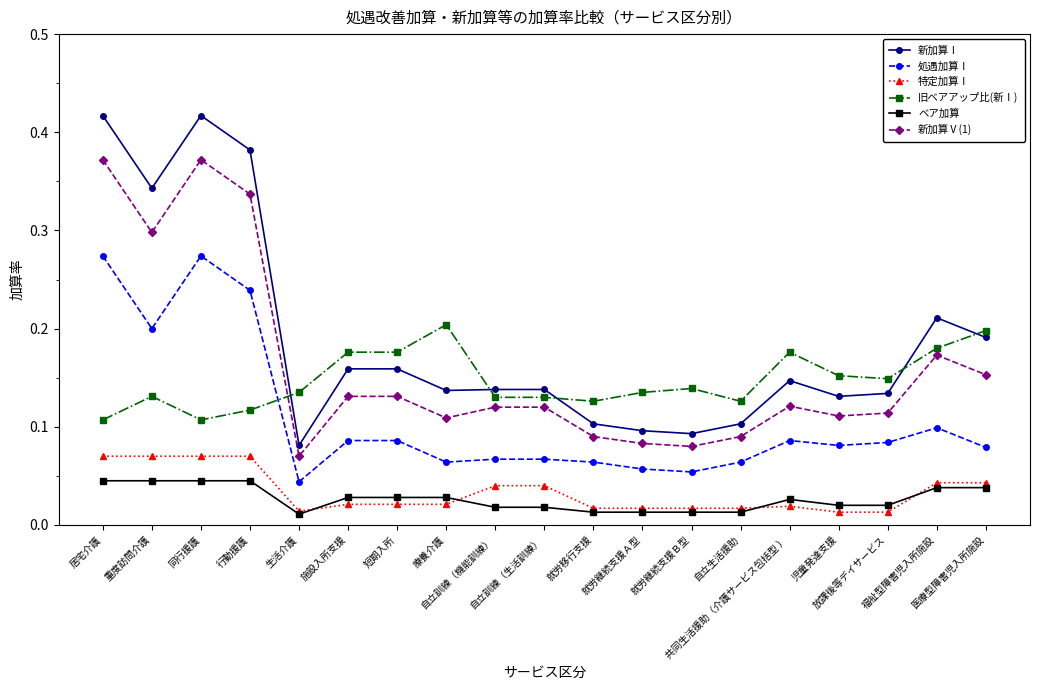

Rank the series by their maximum value, from lowest to highest.

ベア加算, 特定加算Ⅰ, 旧ベアアップ比(新Ⅰ), 処遇加算Ⅰ, 新加算Ⅴ(1), 新加算Ⅰ